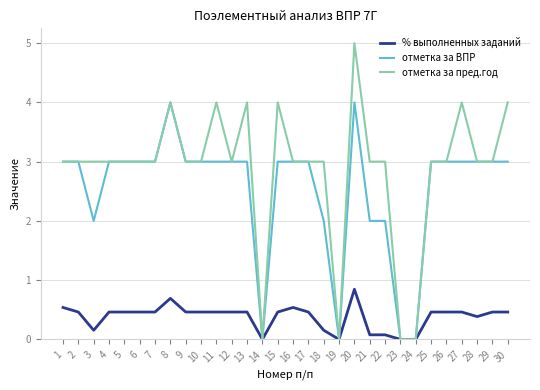

Which label corresponds to the largest value in the chart?

20